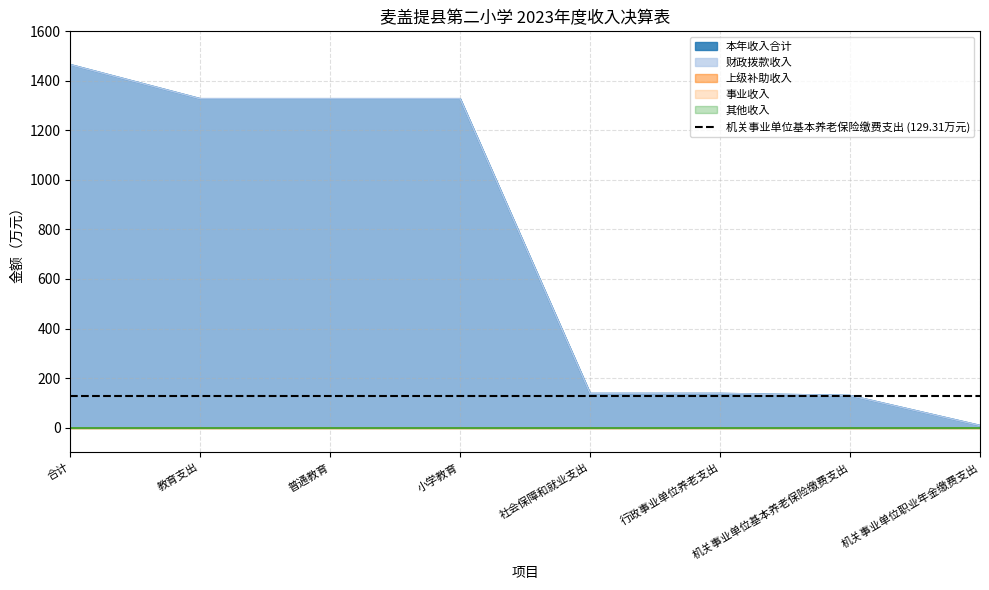

What is the total value across all series at 教育支出?

2655.3